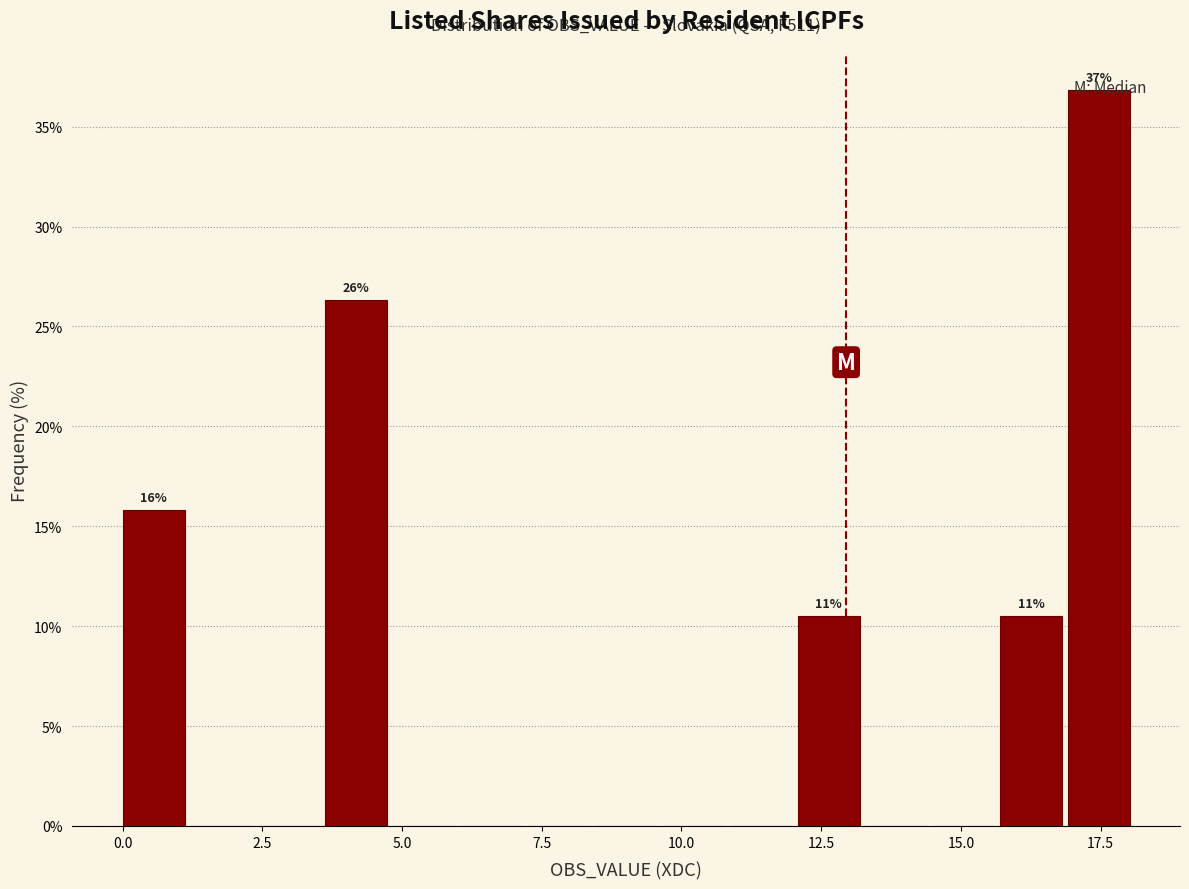

Around what value on the x-axis is the tallest bar? Give the approximate position of its centre, as read against the axis.

17.5